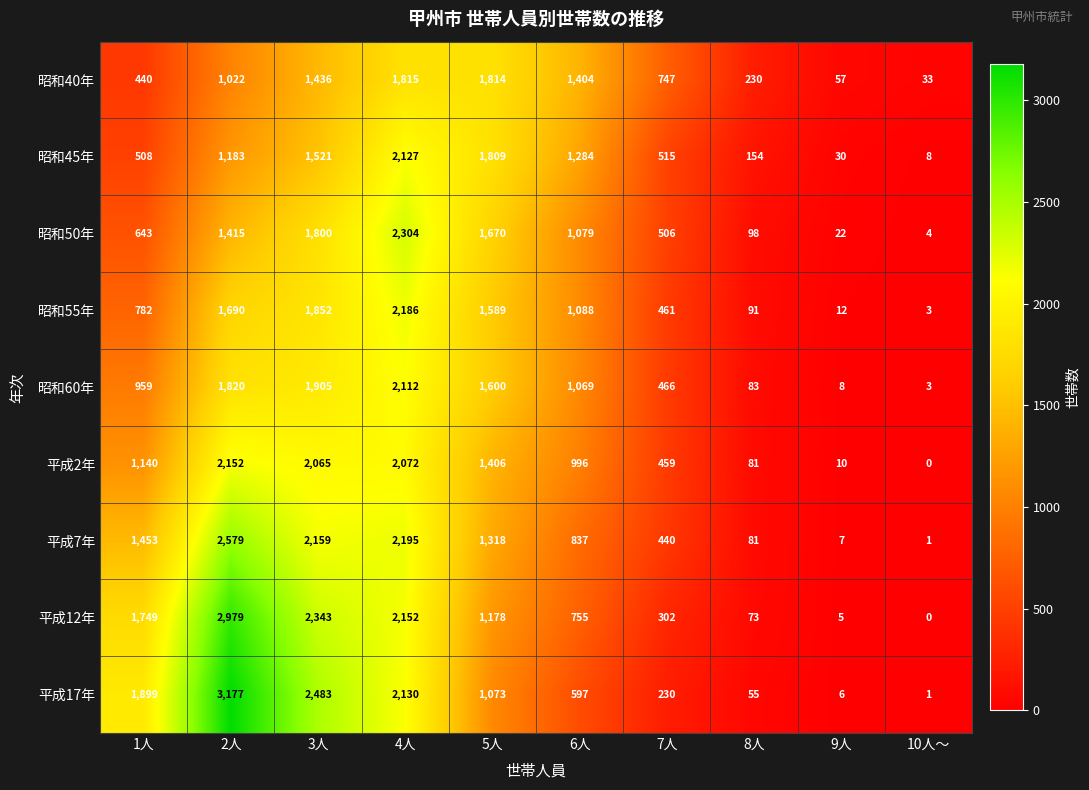

The 昭和50年 series shows 1670 at 5人. True or false?

True